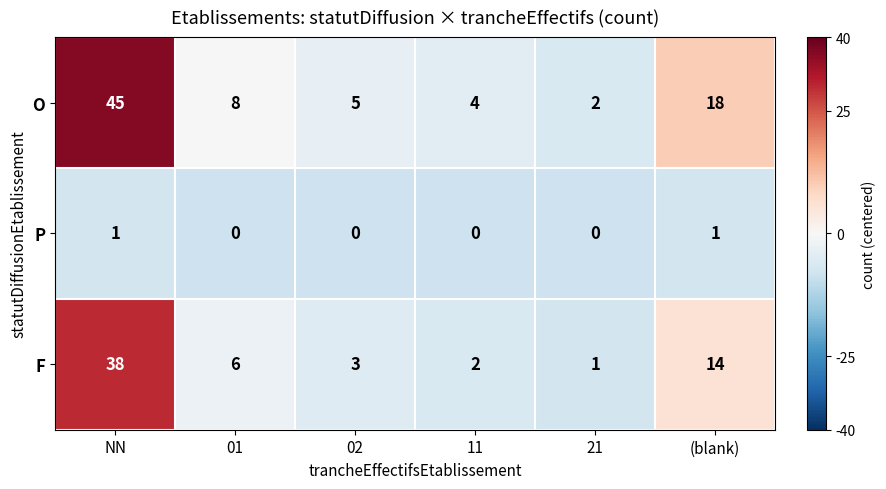

Which category has the highest value across all series?

NN